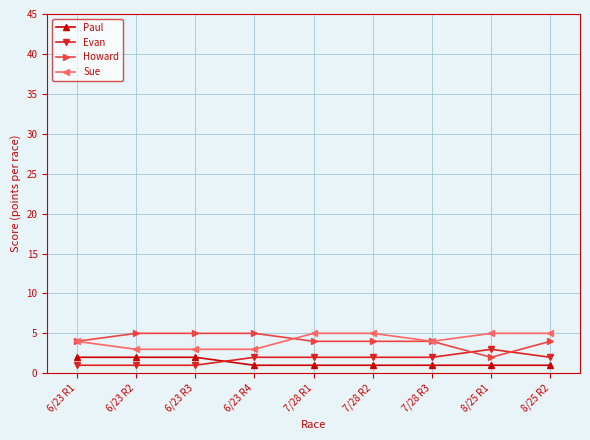

True or false: Howard has a value of 2 at 6/23 R1.

False